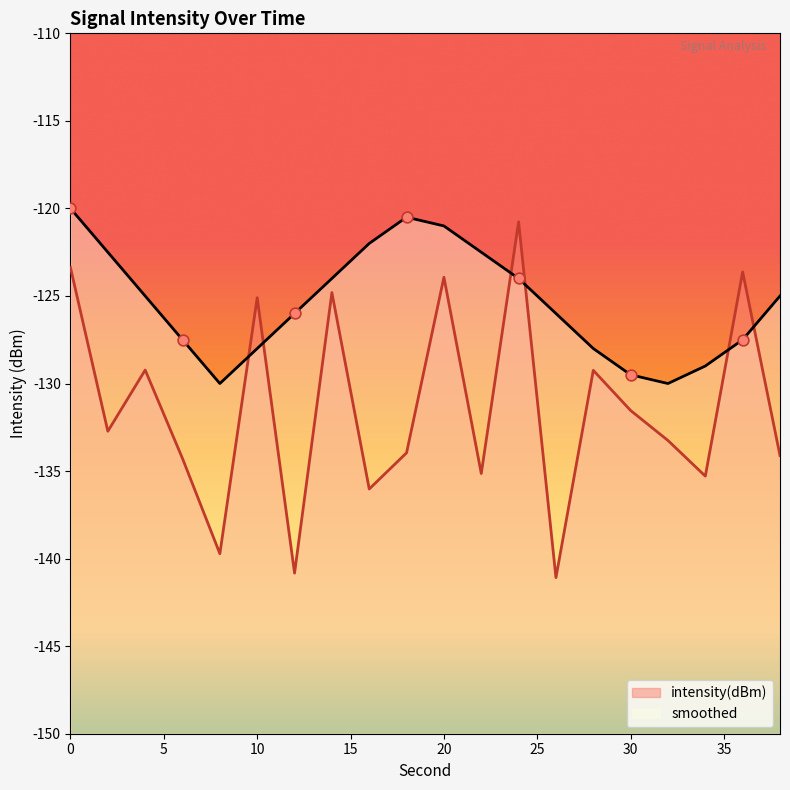

Which series contains the highest Y value?

smoothed